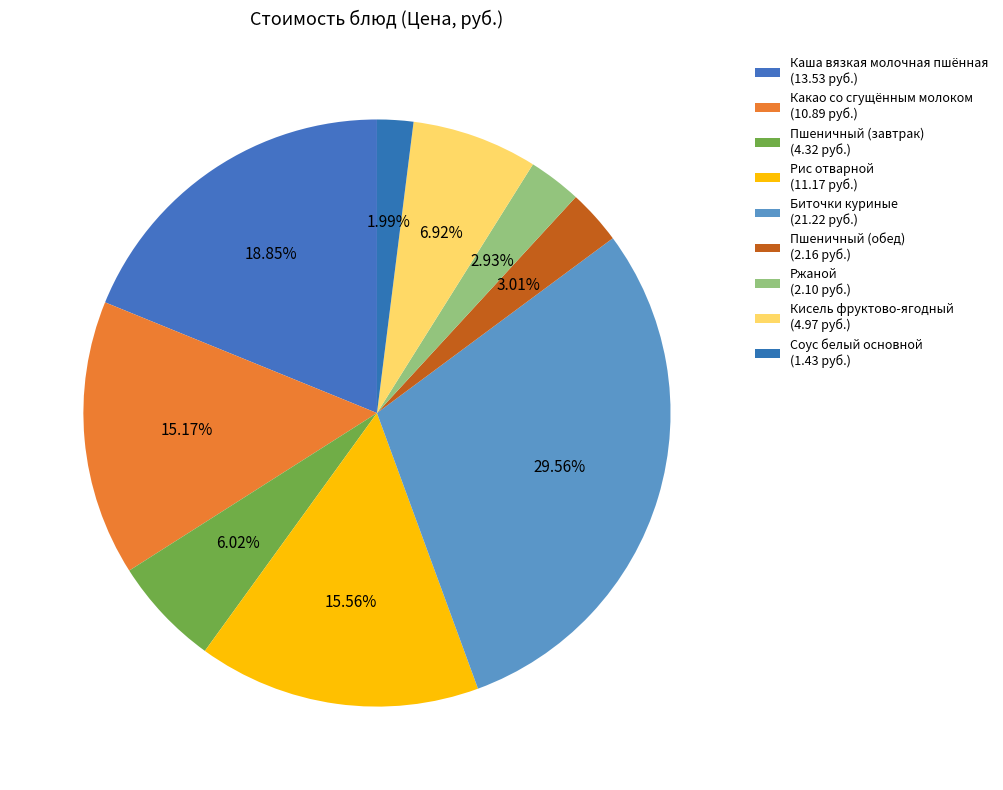

What is the change in value from Кисель фруктово-ягодный to Соус белый основной?

-3.5